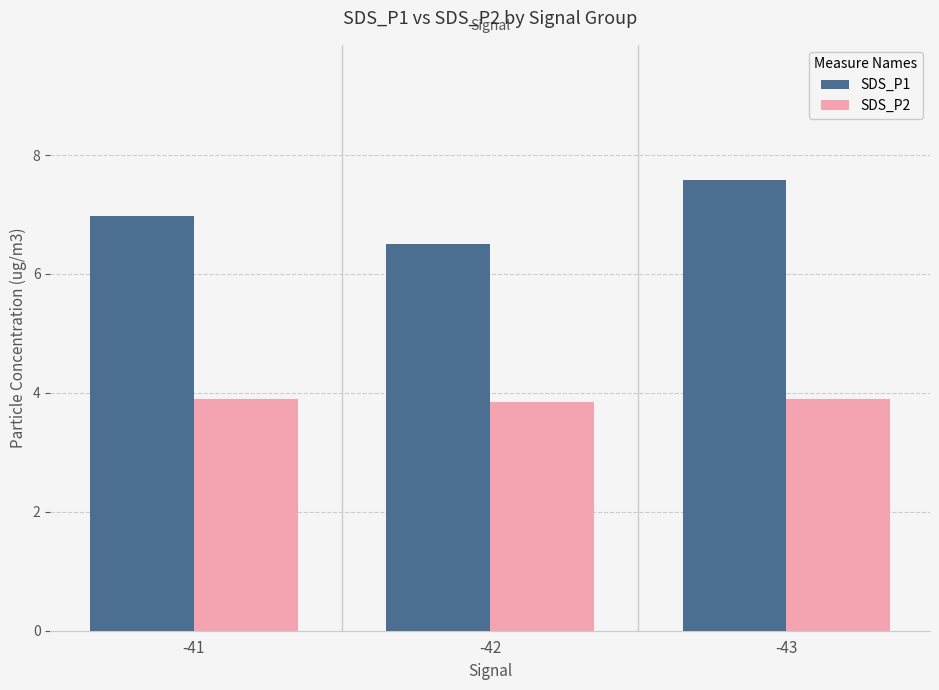

Is it true that SDS_P1 equals 6.5 at -42?

True